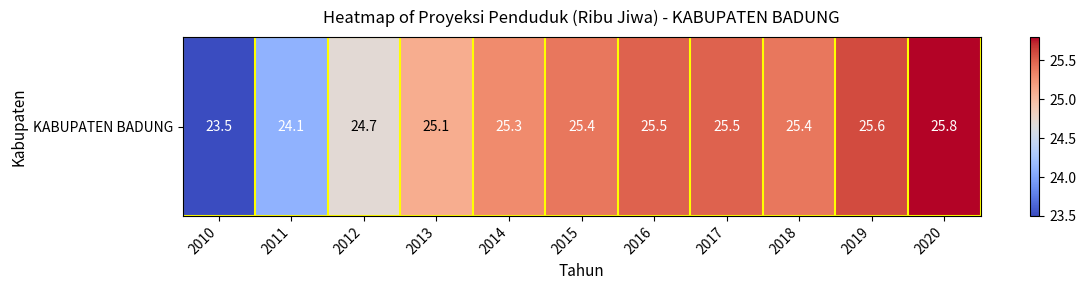

What is the ratio of the value at 2010 to the value at 2018?

0.9